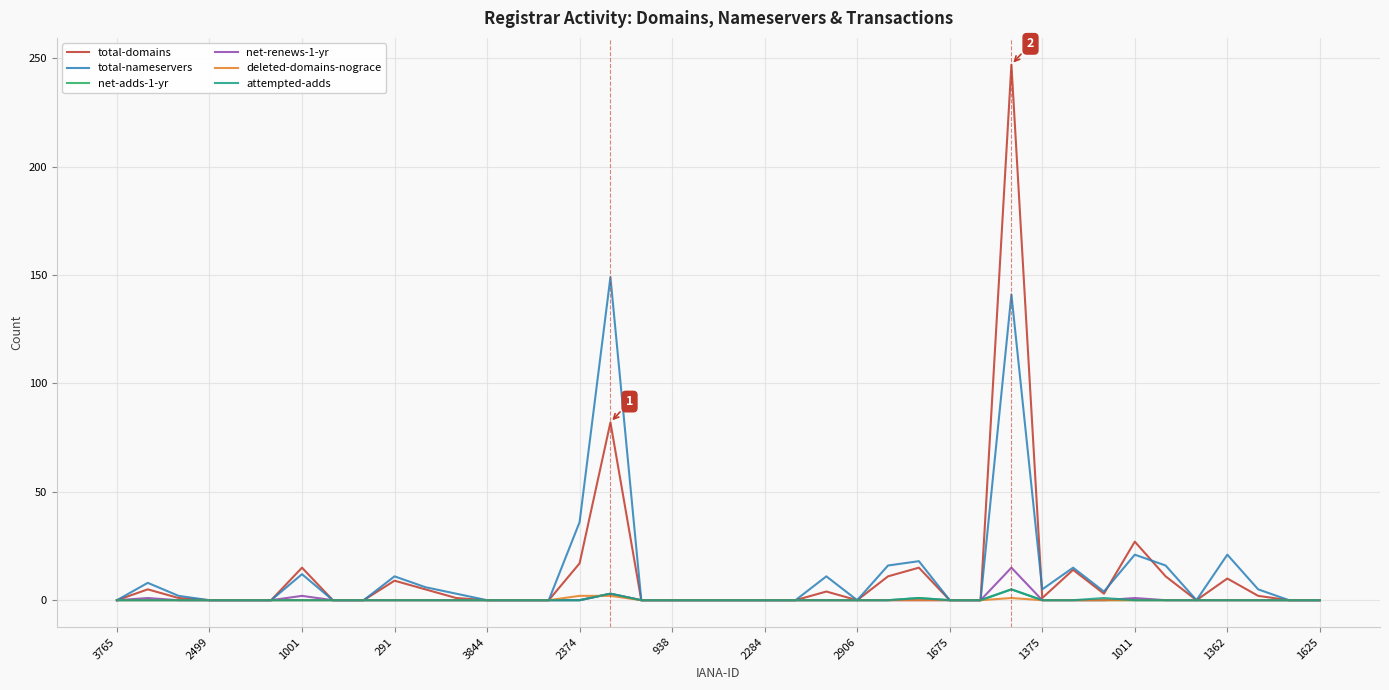

What is the sum of all deleted-domains-nograce values?

5